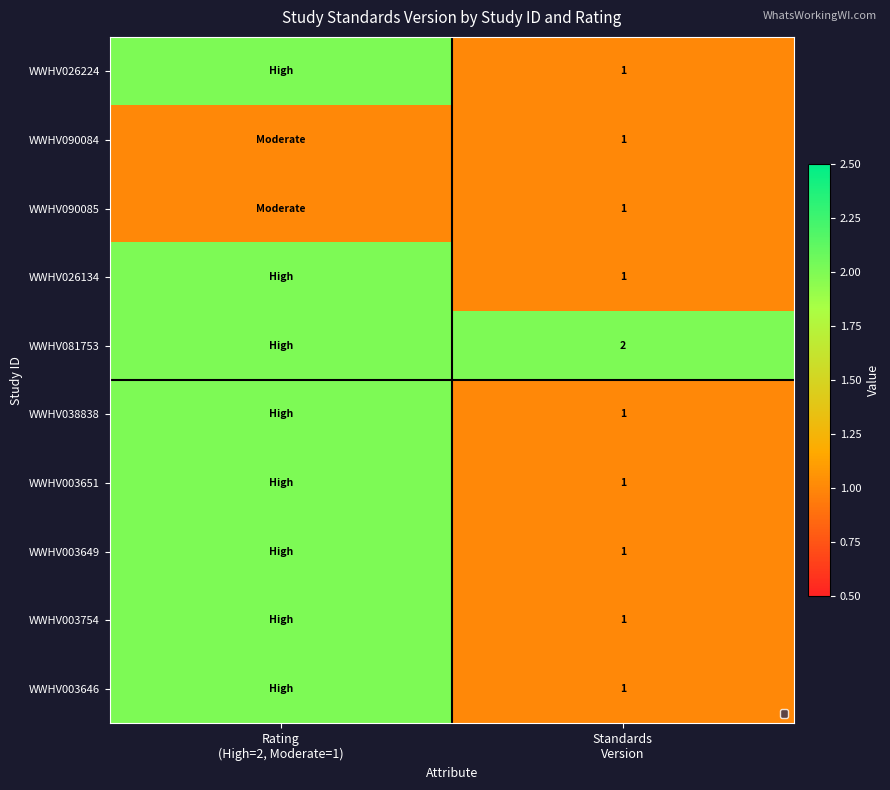

True or false: WWHV090085 has a value of 0 at Rating (High=2, Moderate=1).

False